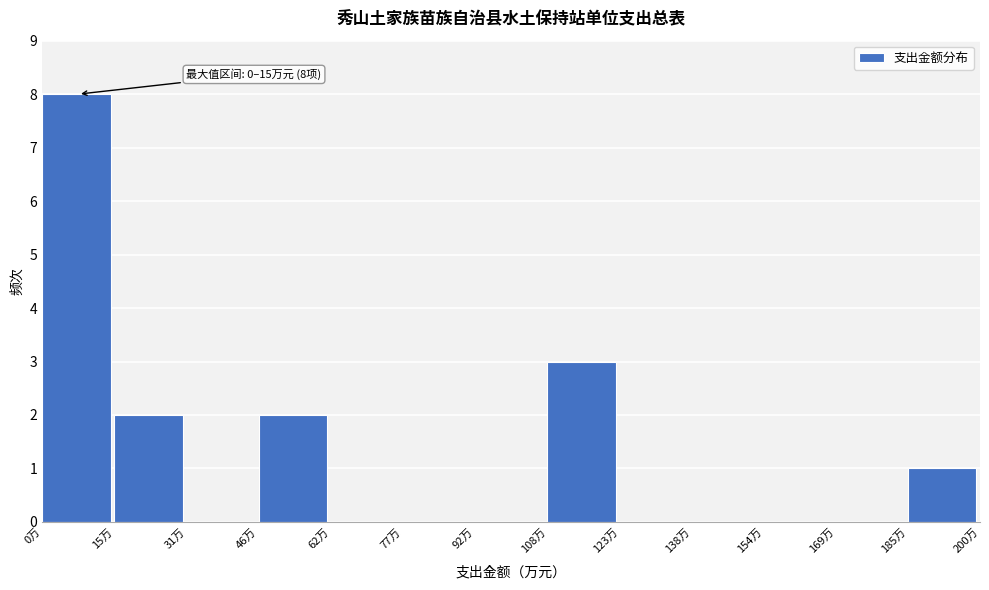

Over which range of the x-axis is the bar tallest?

0 to 16